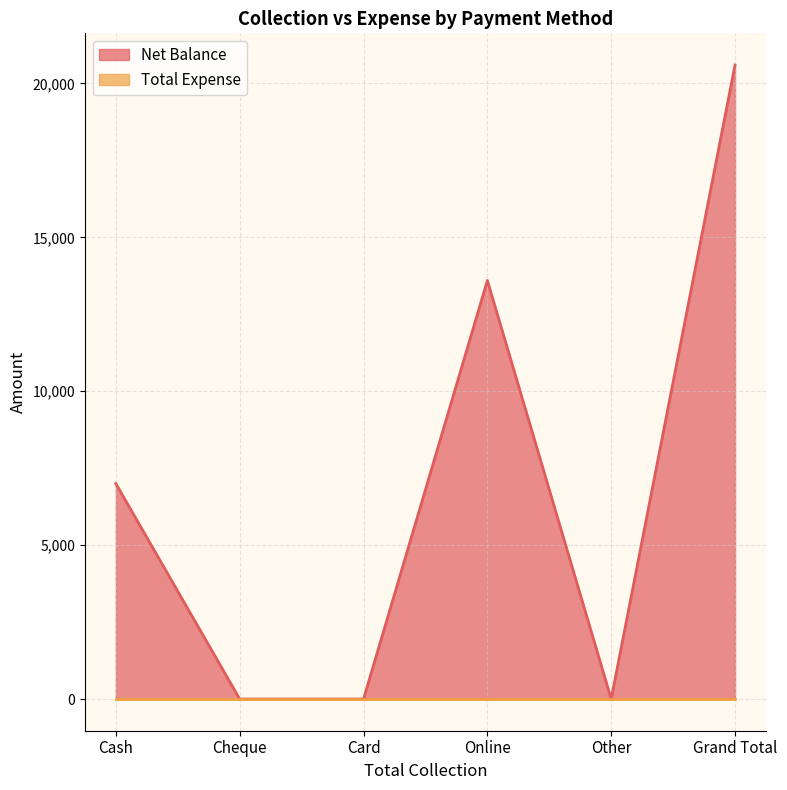

Reading right to left, extract all data points from this chart.

20600	0	13600	0	0	7000